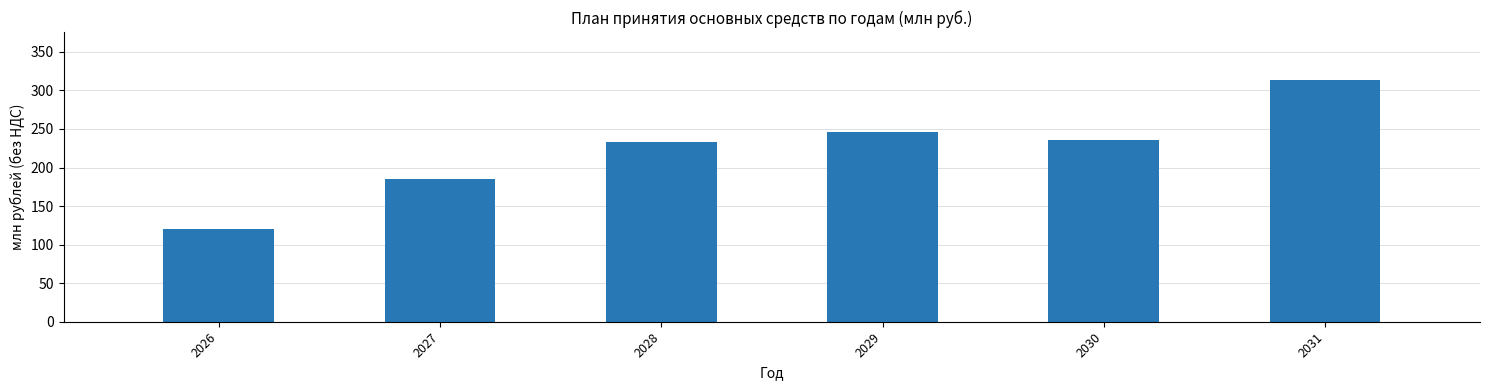

What is the sum of all values?

1332.7